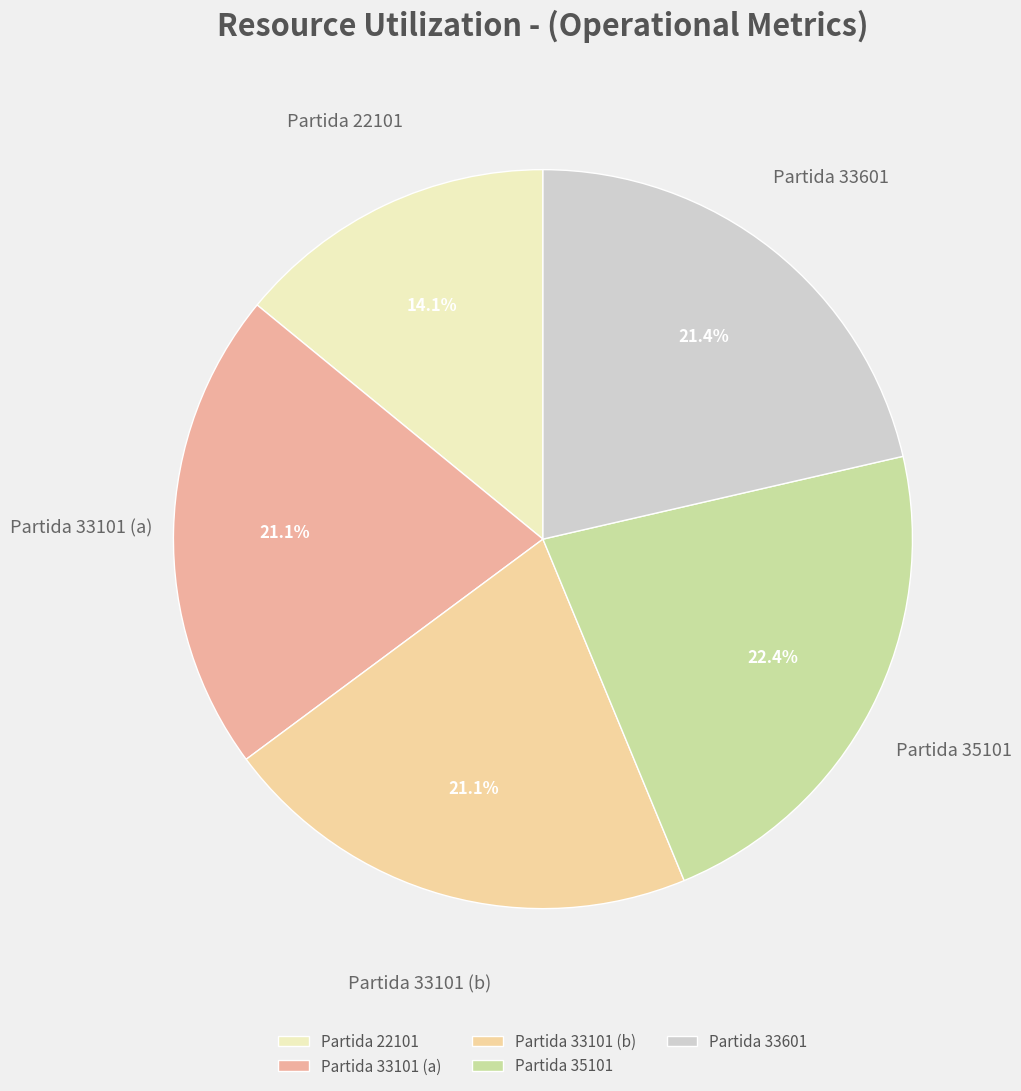

Is Partida 33101 (b) the majority of the pie?

No